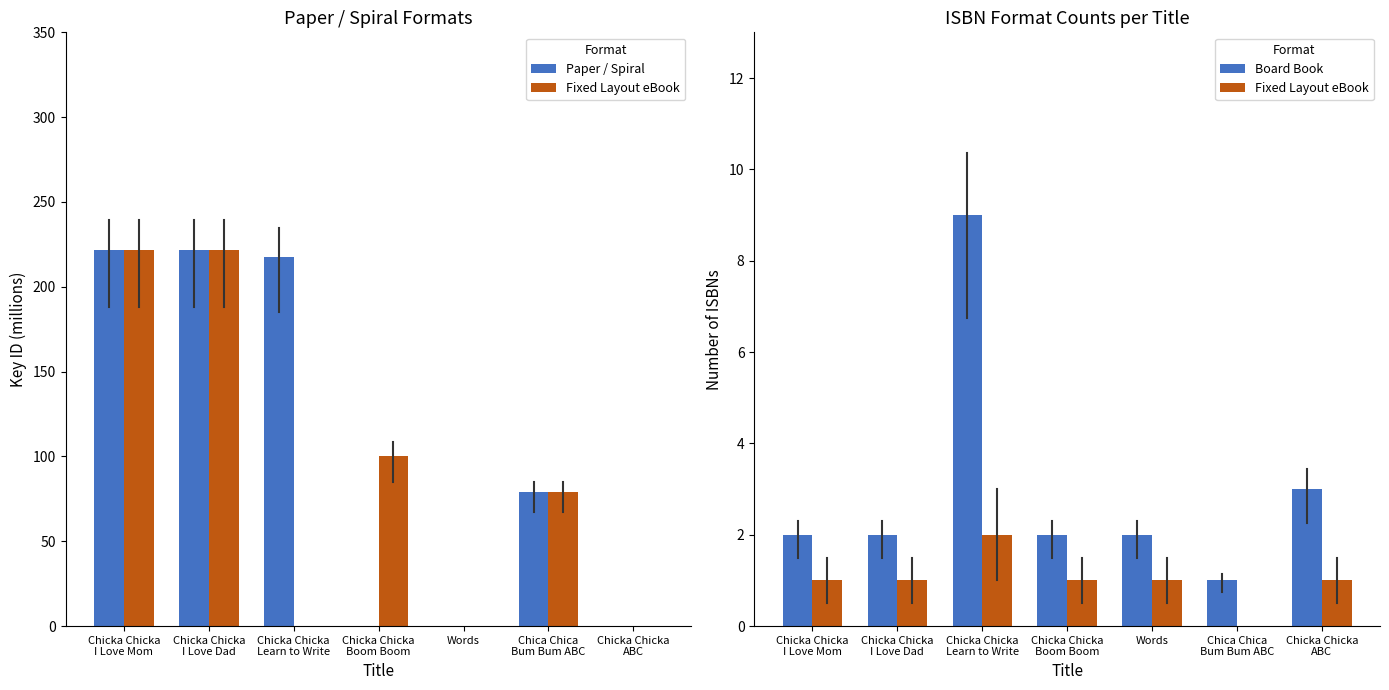

At Chicka Chicka
Boom Boom, list the series in order from smallest to largest.

Paper / Spiral, Fixed Layout eBook, Board Book